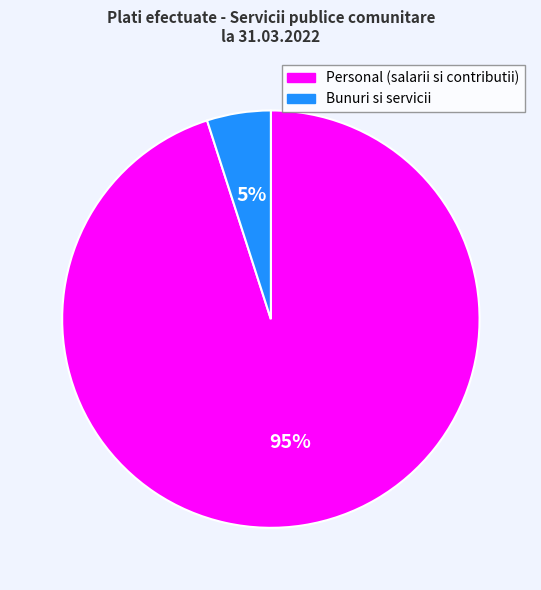

To the nearest percent, what portion does Bunuri si servicii represent?

5%